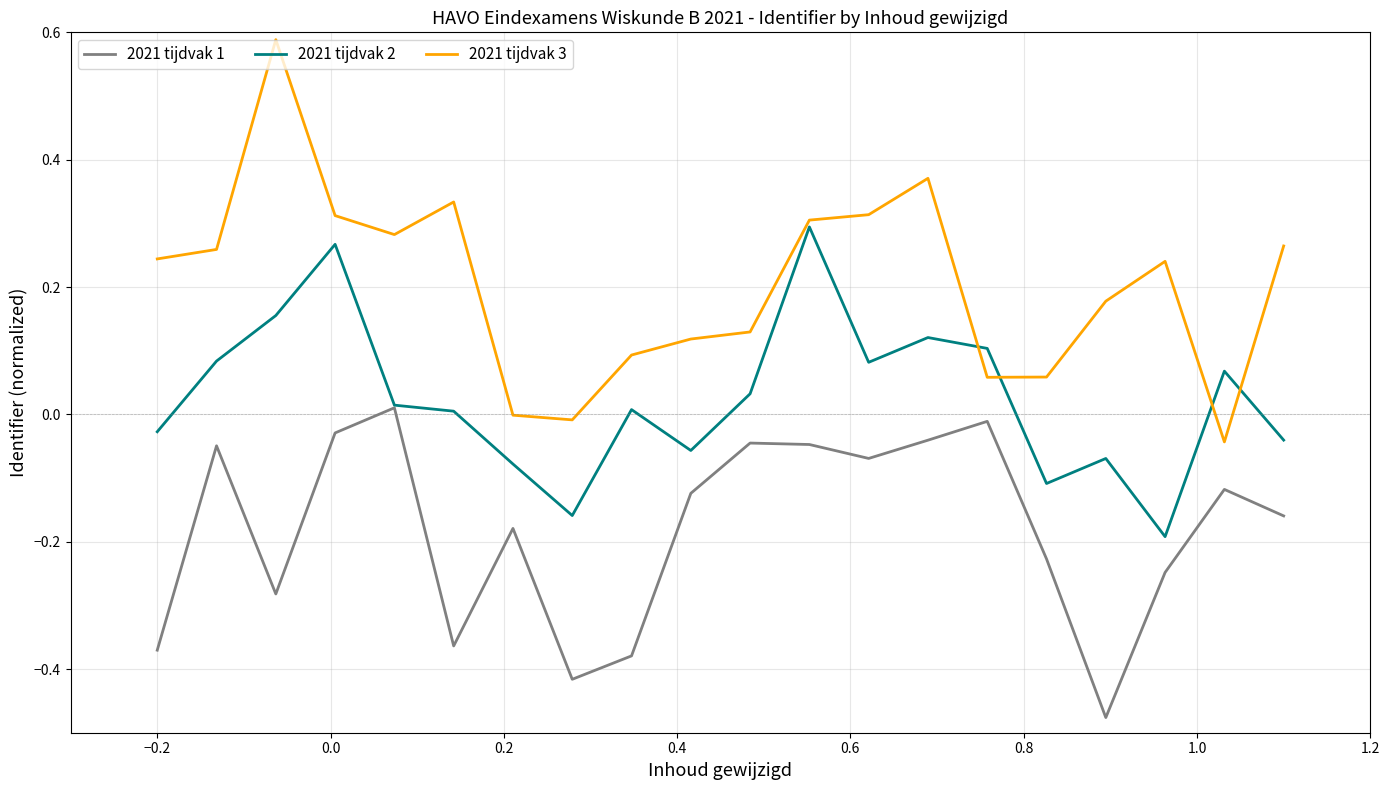

Count the number of categories in the chart.

20